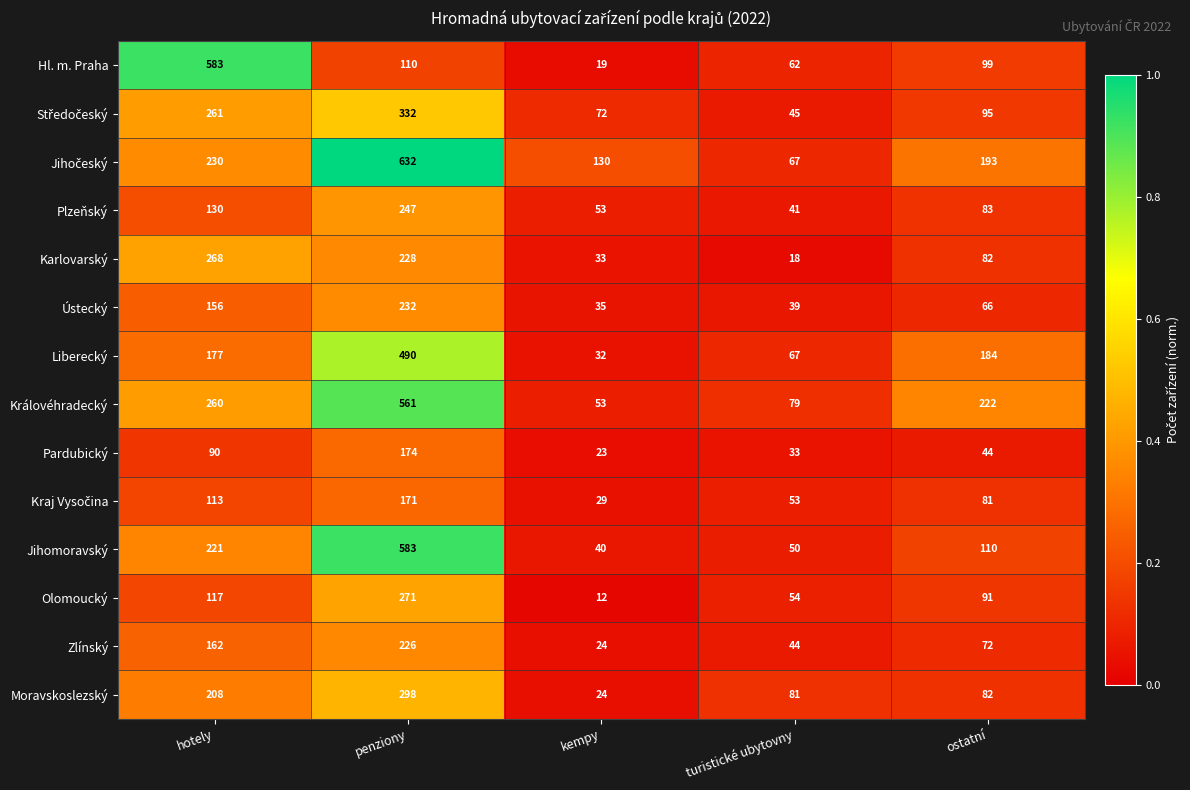

List the labels in order of Liberecký value, smallest first.

kempy, turistické ubytovny, hotely, ostatní, penziony